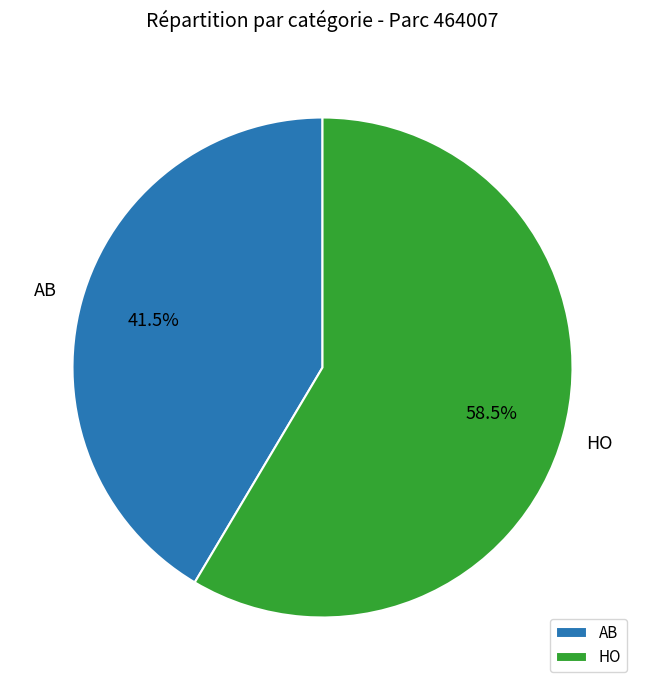

Does AB account for over 50% of the chart?

No